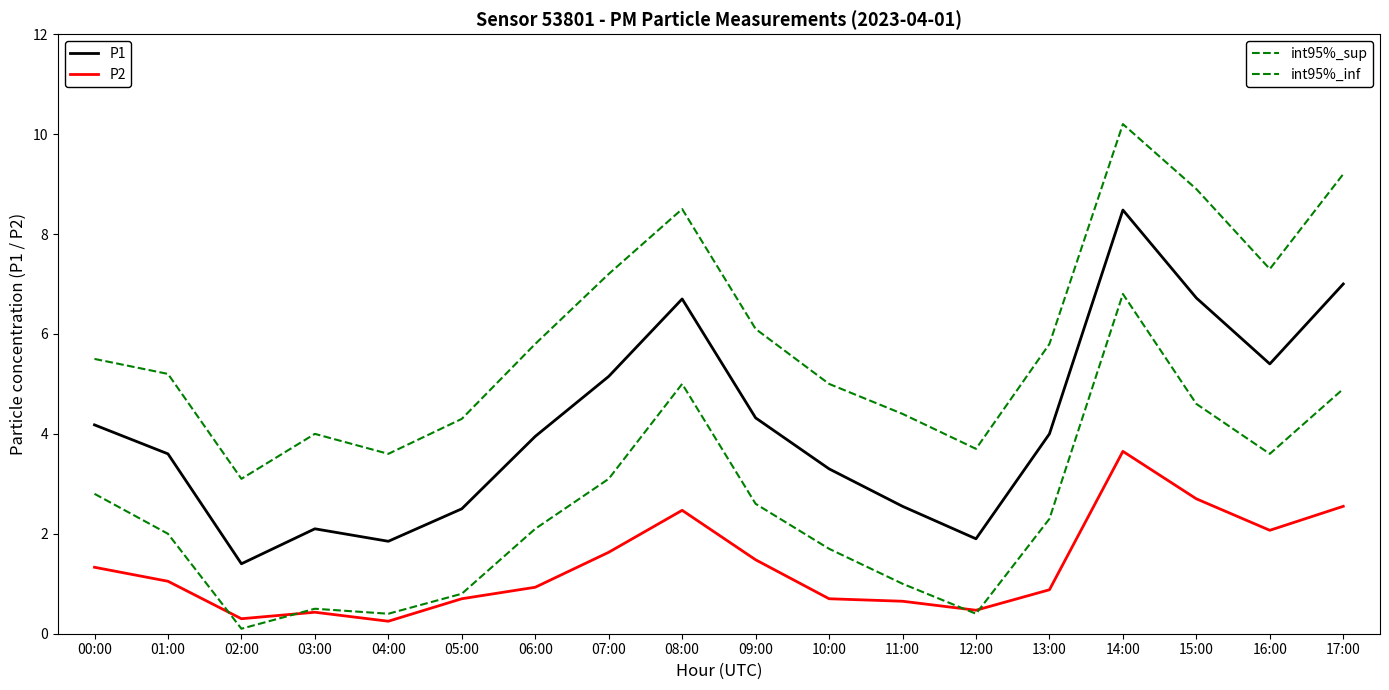

Between 10:00 and 00:00, which is larger?

00:00